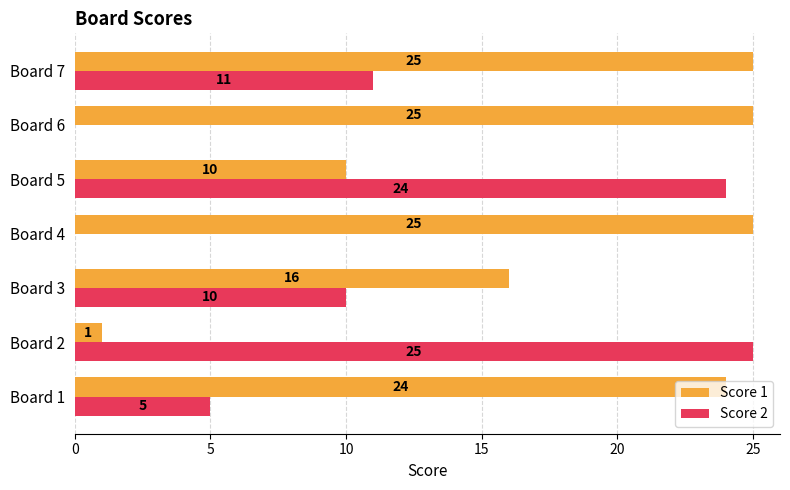

What value does the Score 2 series have at Board 5?

24